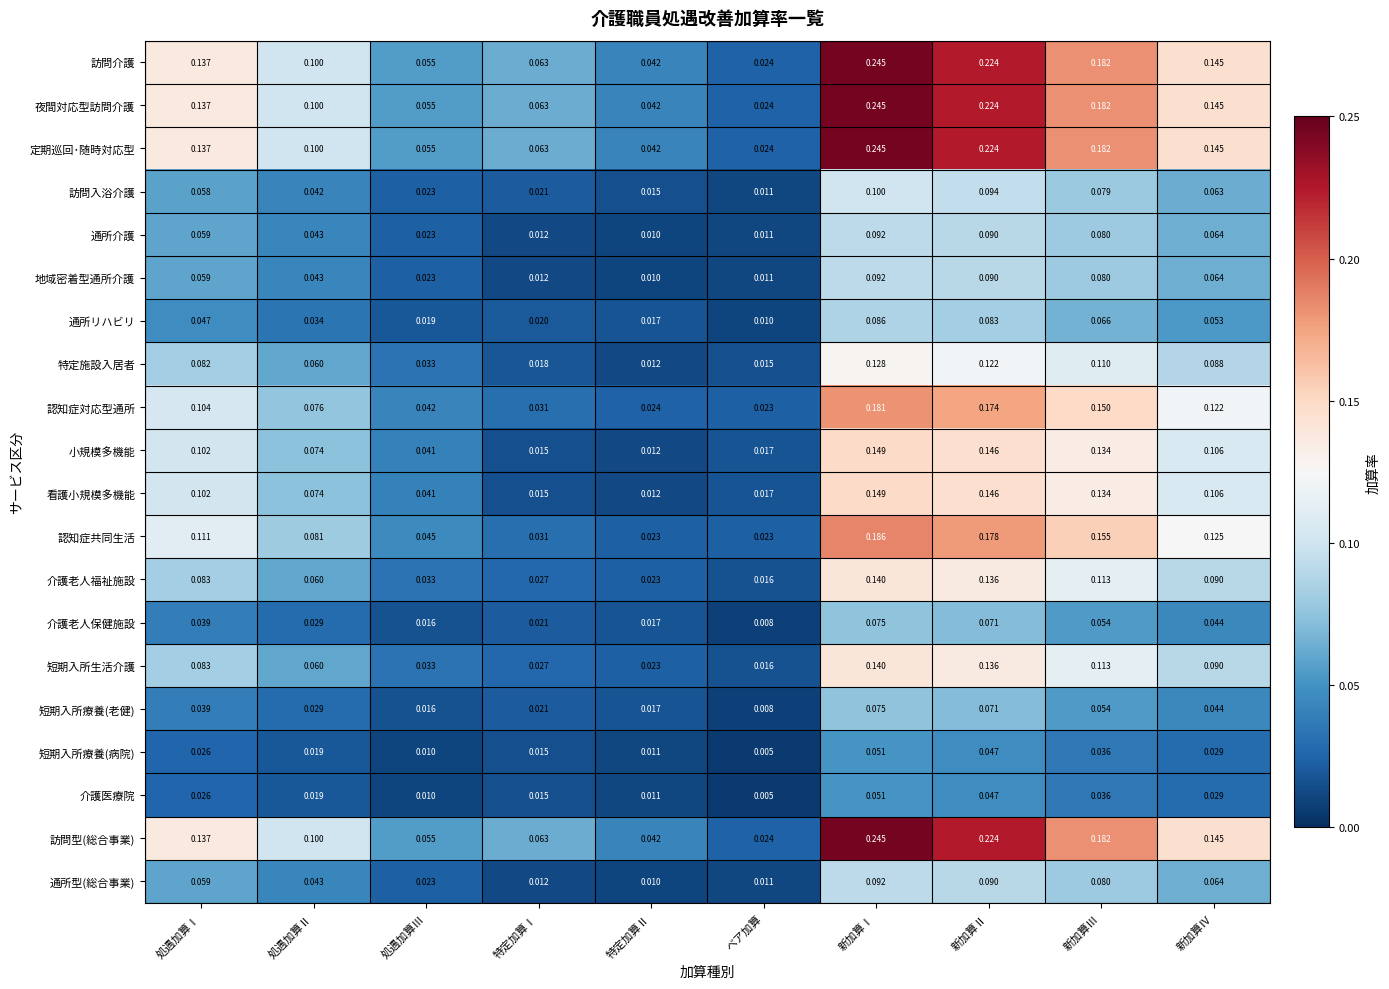

Which category has the highest value across all series?

新加算Ⅰ